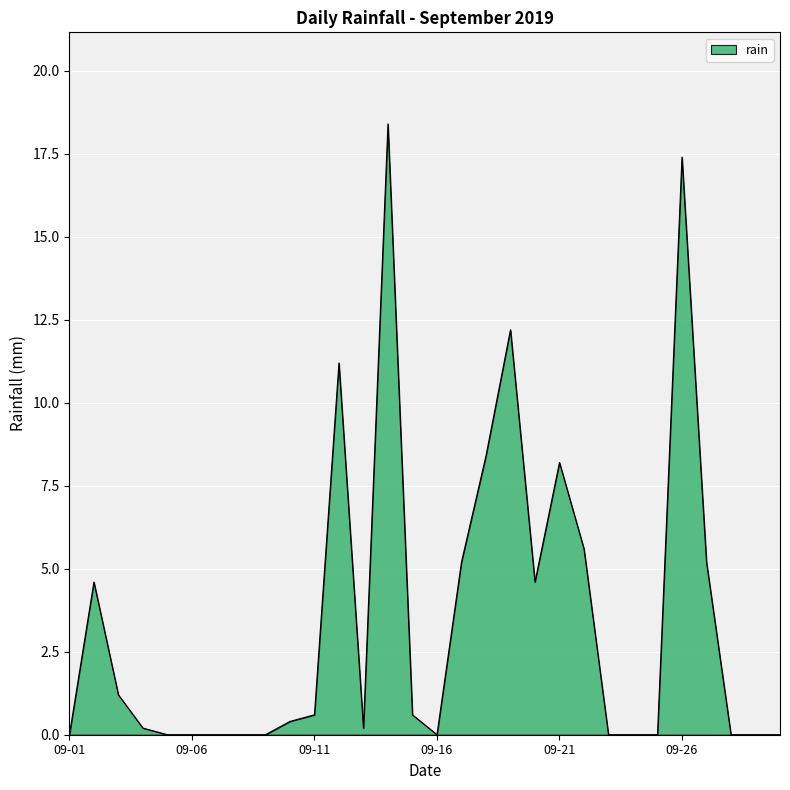

What is the maximum value shown in the chart?

18.4